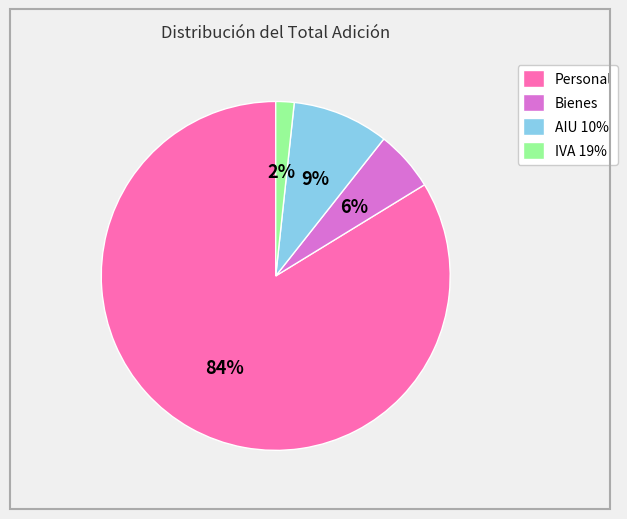

Does Personal represent more than half of the total?

Yes